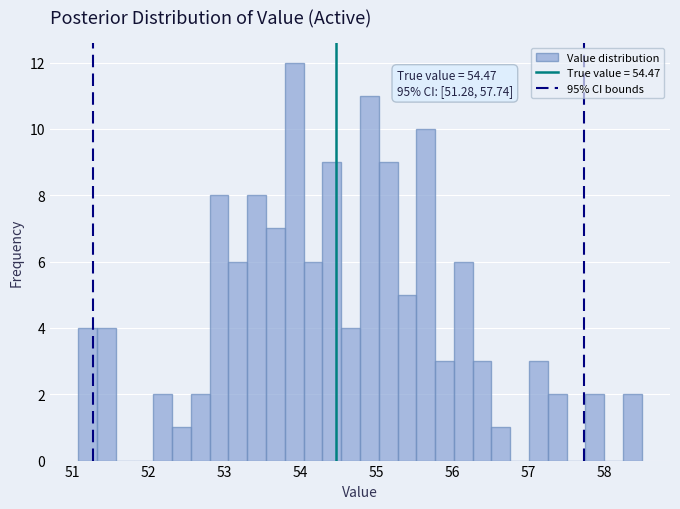

Read against the x-axis, roughly where is the centre of the tallest bar?

53.9